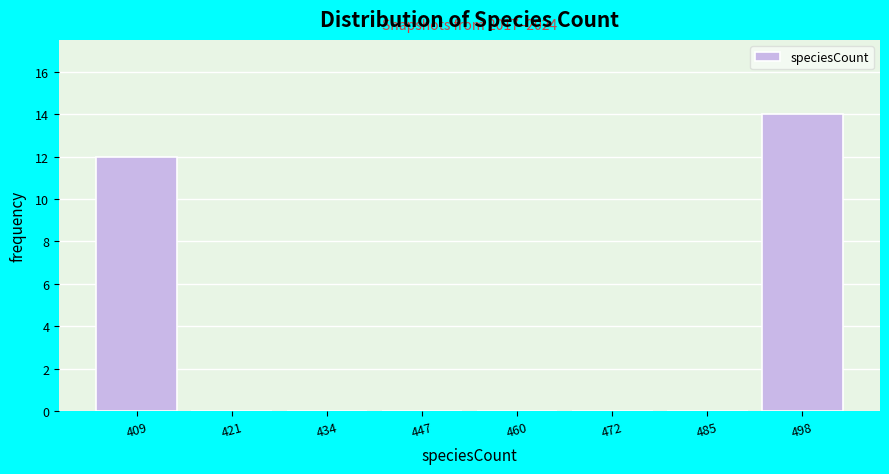

Reading left to right, extract all data points from this chart.

409=12	421=0	434=0	447=0	460=0	472=0	485=0	498=14